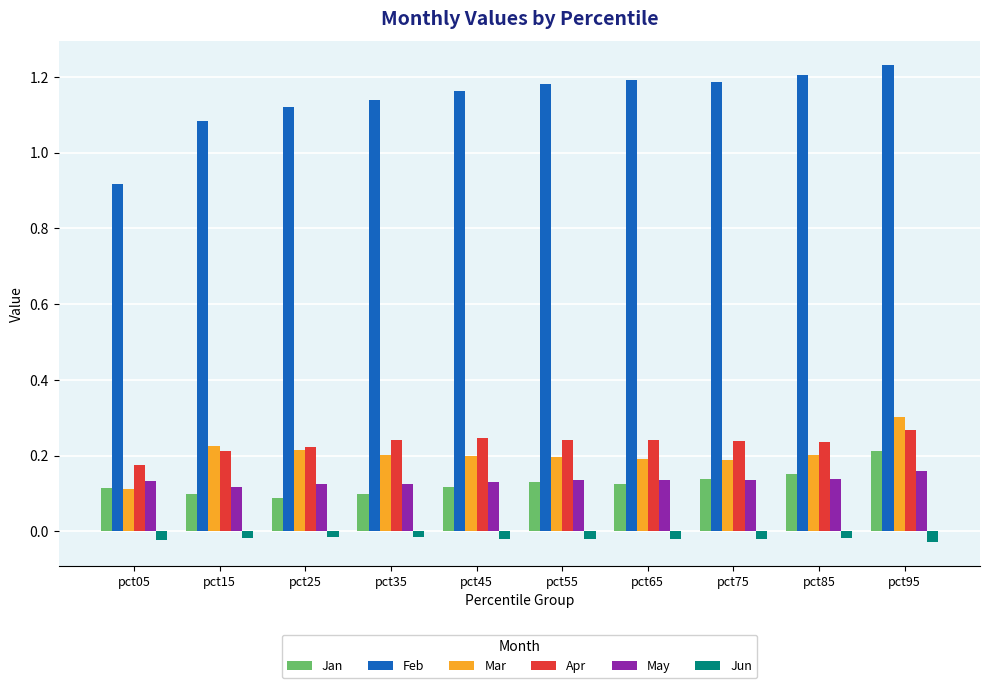

Is it true that May equals 0.2 at pct75?

False